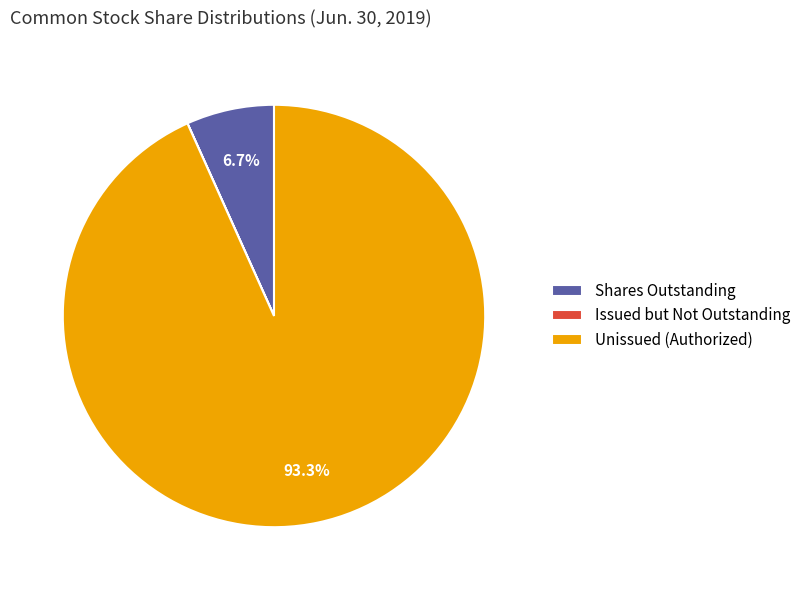

To the nearest percent, what is the difference between the largest and smallest slice percentages?

93%